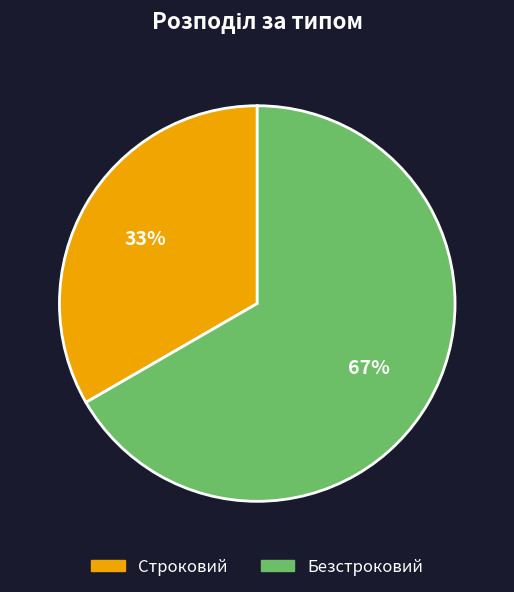

To the nearest percent, what percentage of the pie is Безстроковий?

67%